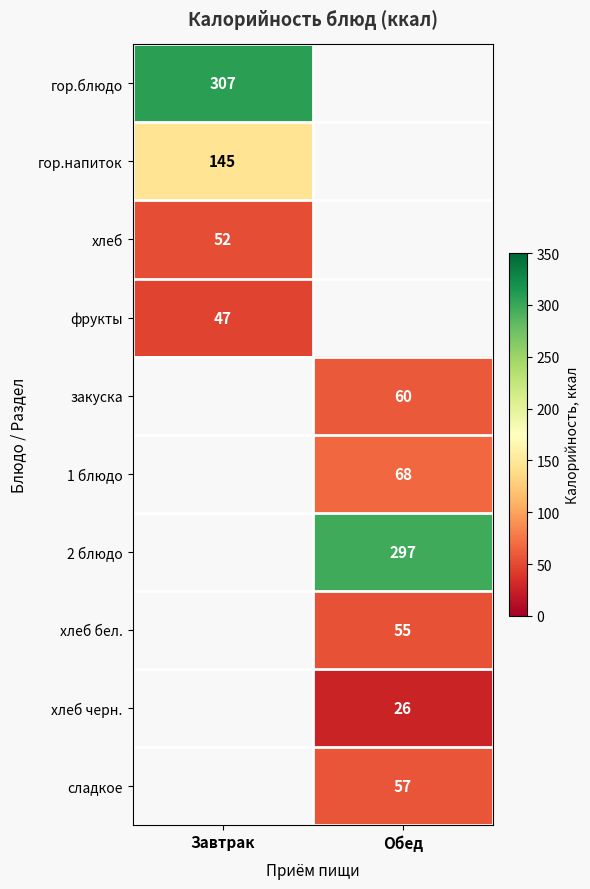

Which has a higher value, Завтрак or Обед?

Обед